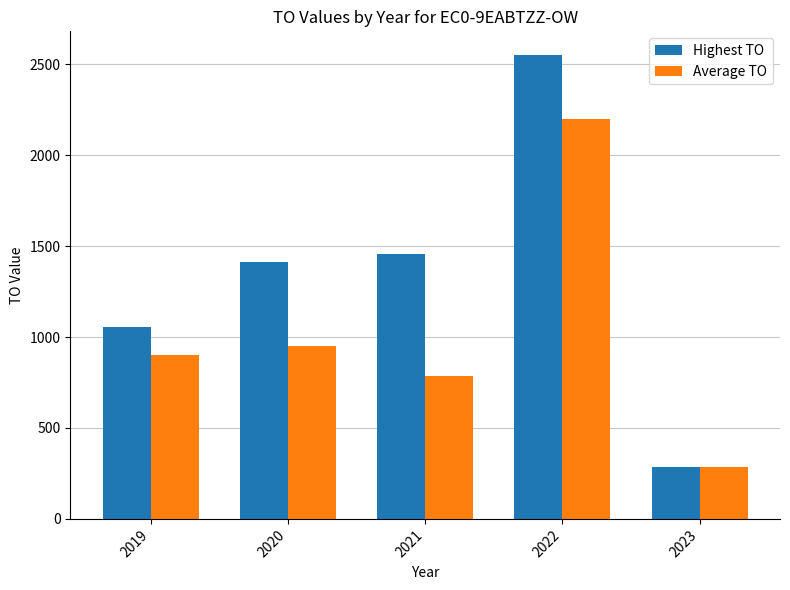

Is the value of Average TO at 2022 greater than the value of Highest TO at 2021?

Yes